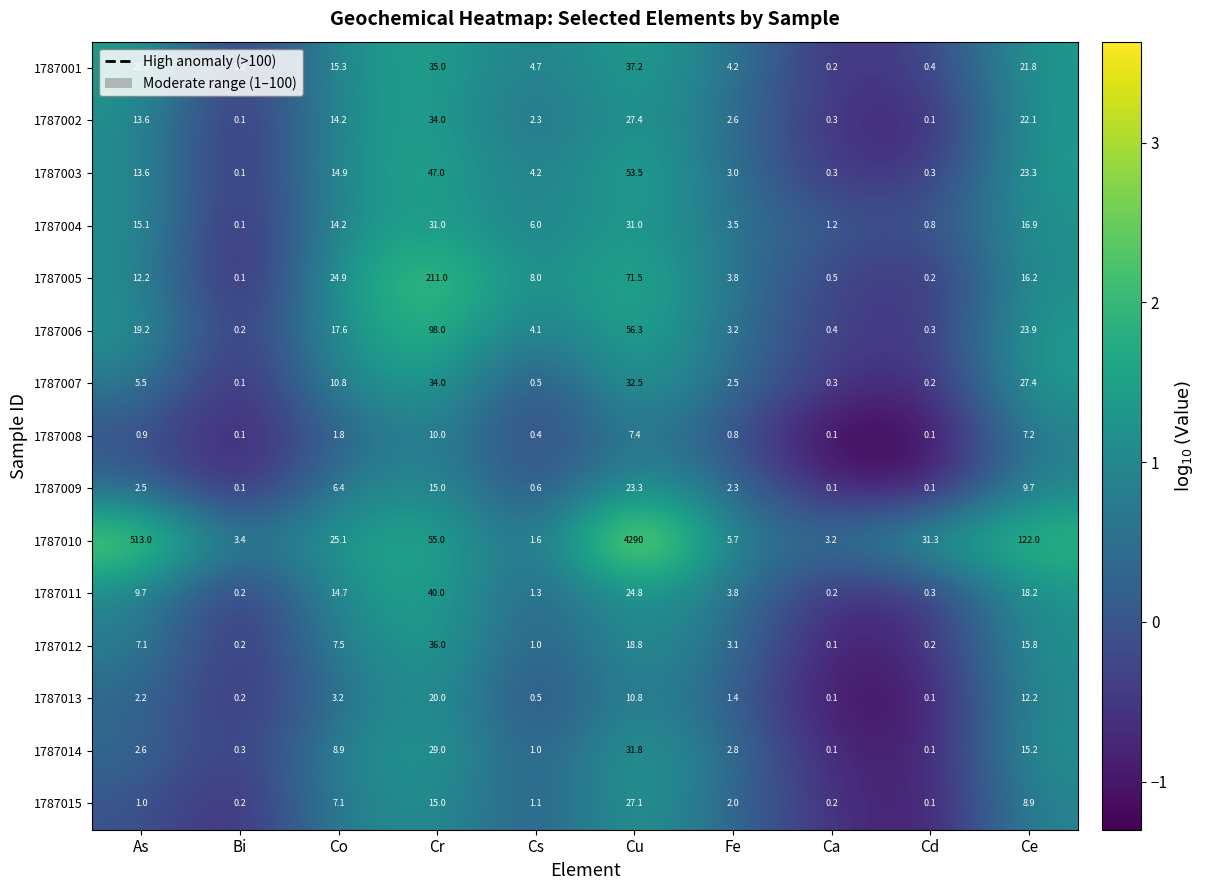

Count the number of categories in the chart.

10